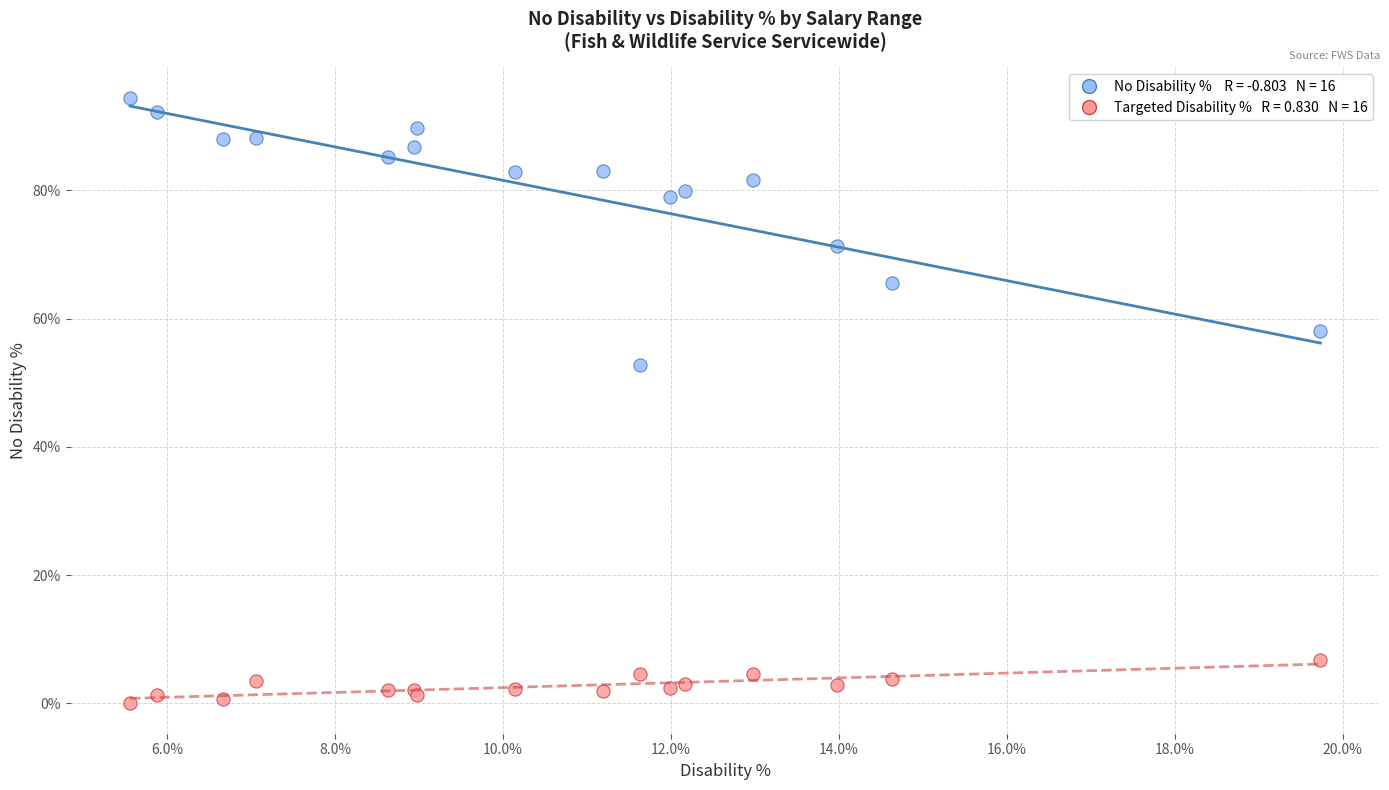

Across all series, what Y value is closest to 47?

52.7